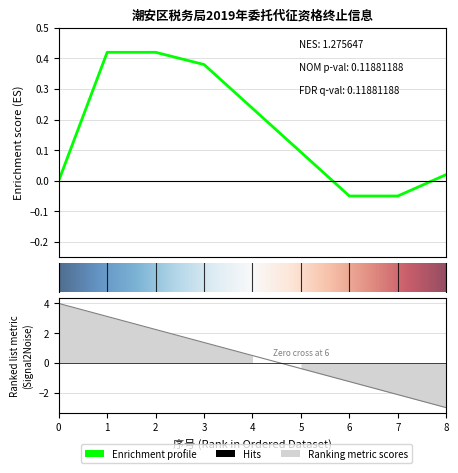

How many lines are shown in the chart?

1